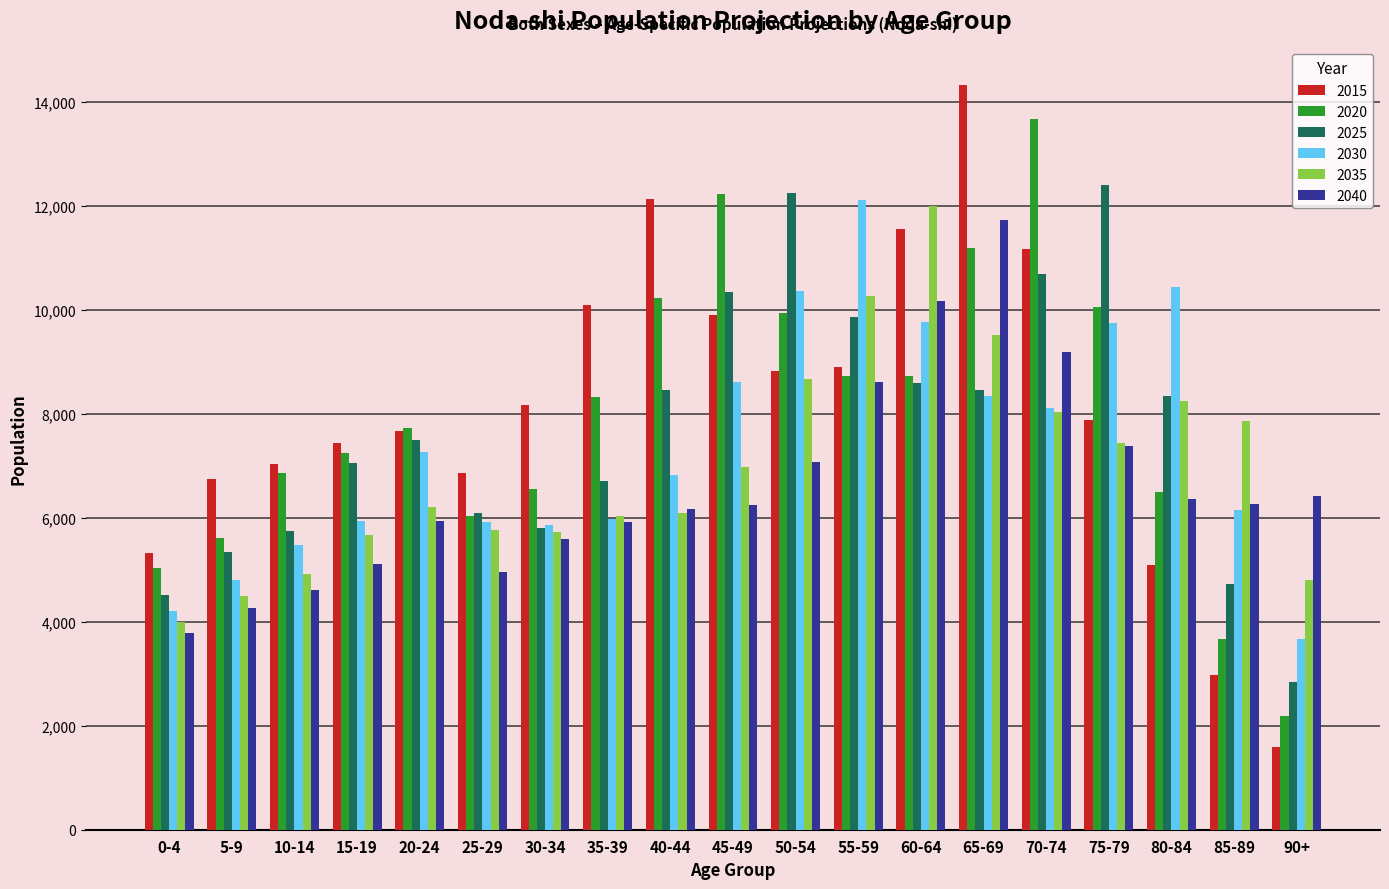

At how many categories does at least one series exceed 8284?

10